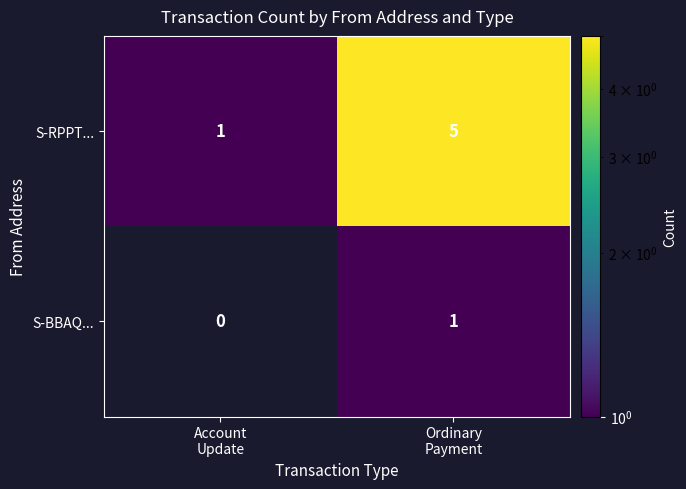

Rank the series by their maximum value, from highest to lowest.

S-RPPT..., S-BBAQ...